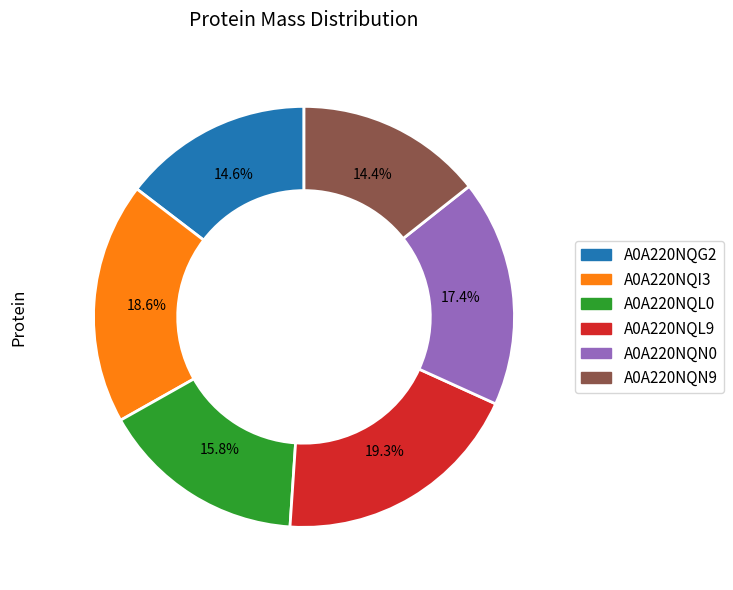

To the nearest percent, what portion does A0A220NQN0 represent?

17%